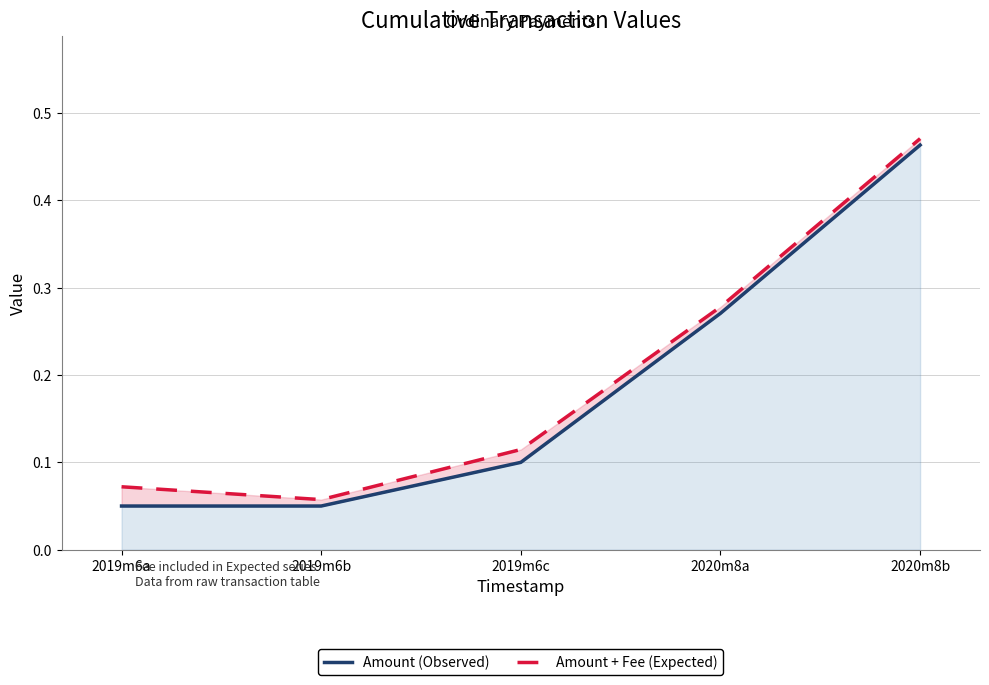

True or false: Amount + Fee (Expected) and Amount (Observed) cross at least once.

False